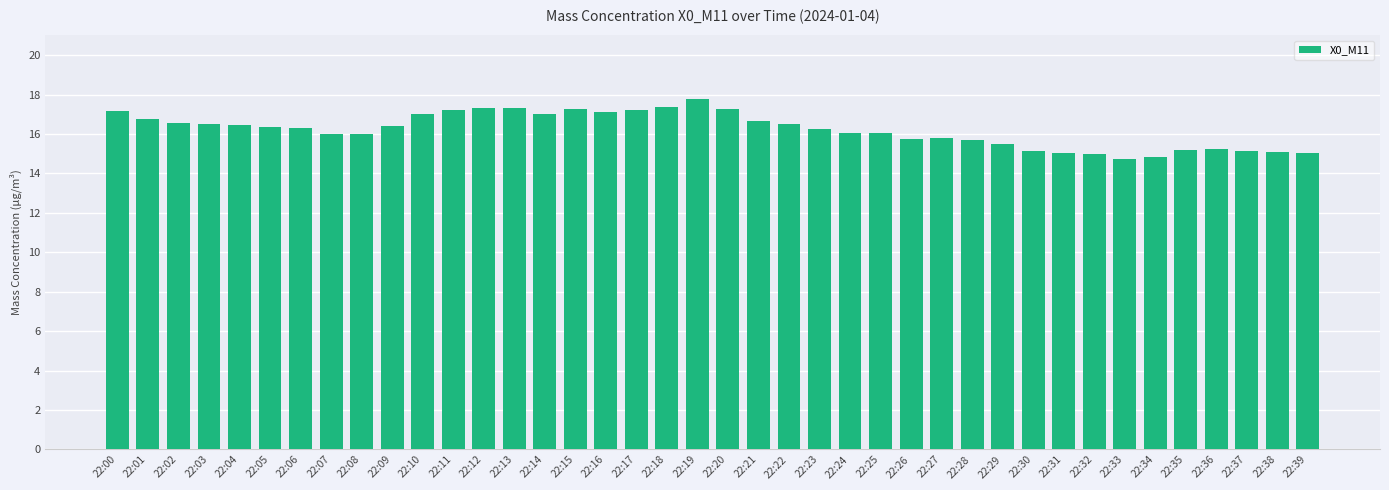

What is the approximate value at 22:18?

17.4